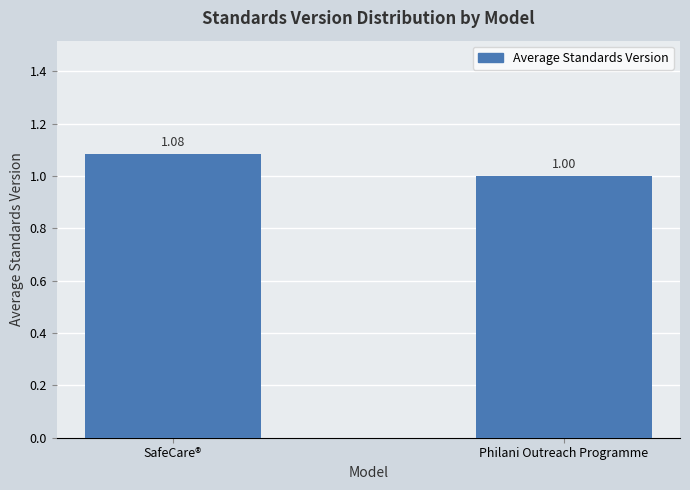

The value at Philani Outreach Programme is 1.0. True or false?

True